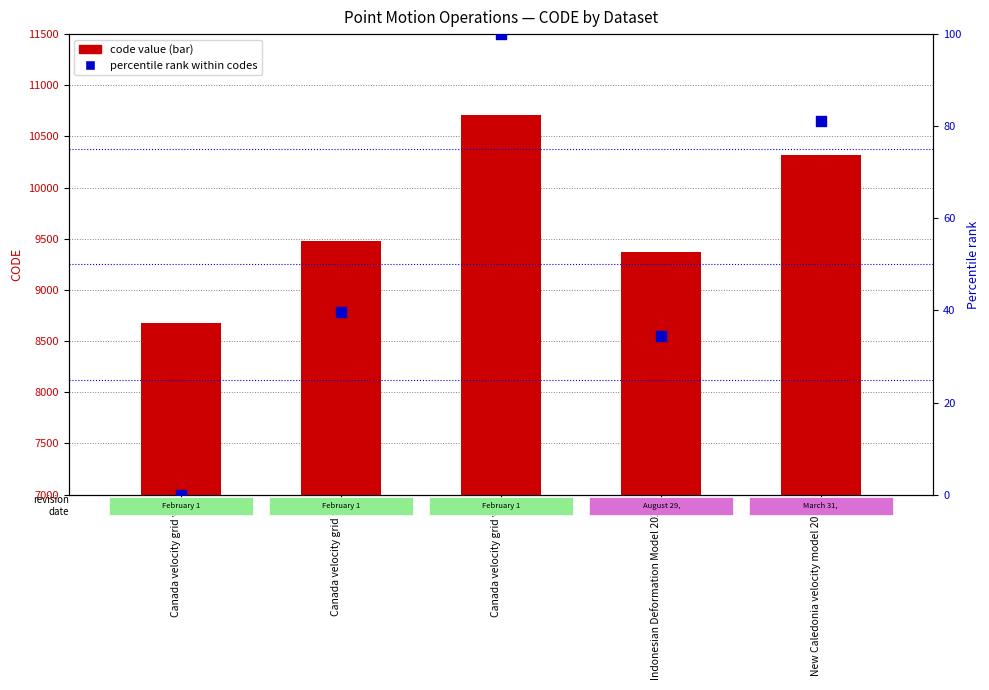

Which series has the largest total across all categories?

code value